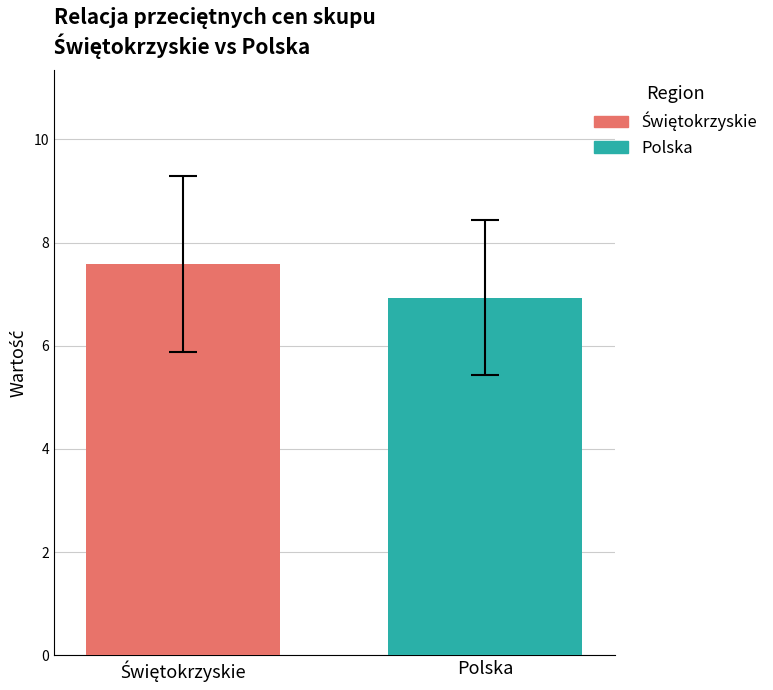

What is the smallest value displayed?

6.9